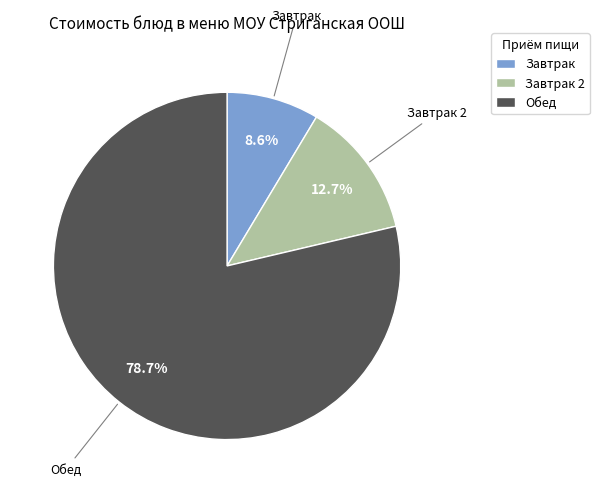

Which slice is the smallest?

Завтрак